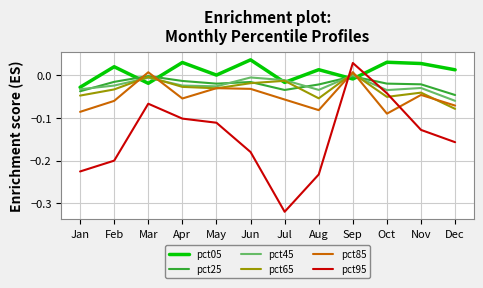

What is the difference between the highest and lowest values at Jul?

0.3